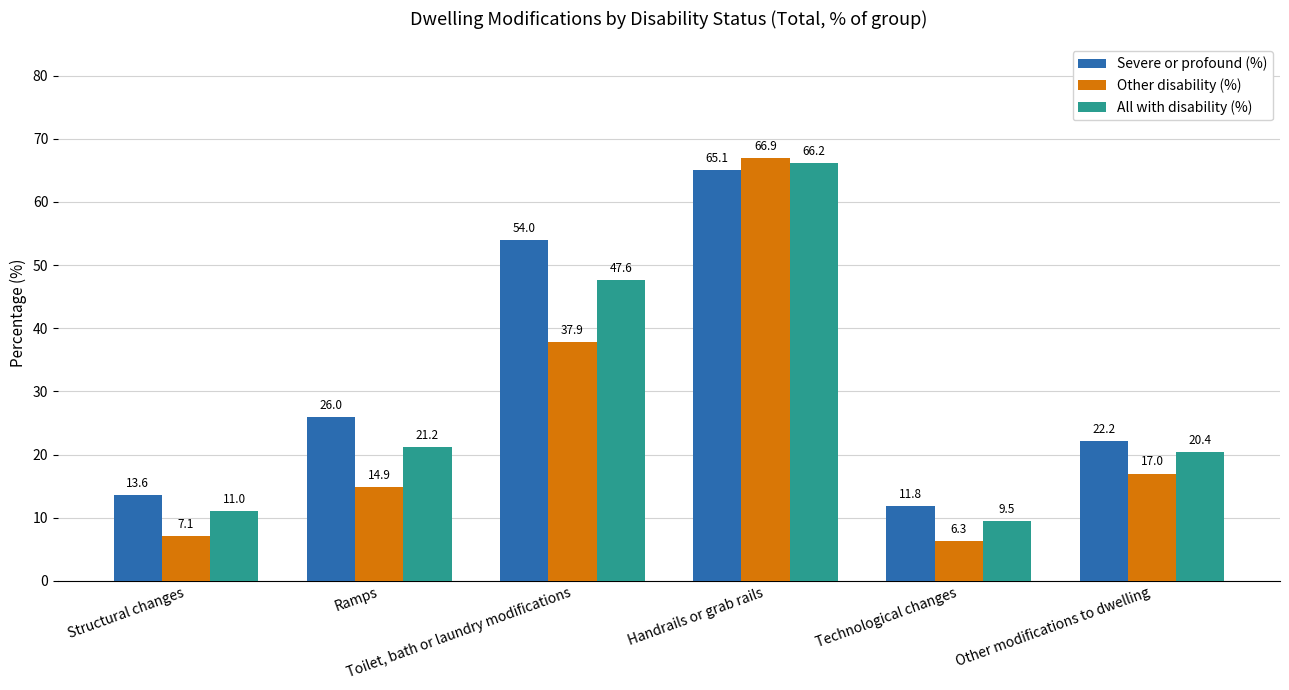

What is the difference between the Severe or profound (%) values at Toilet, bath or laundry modifications and Structural changes?

40.4